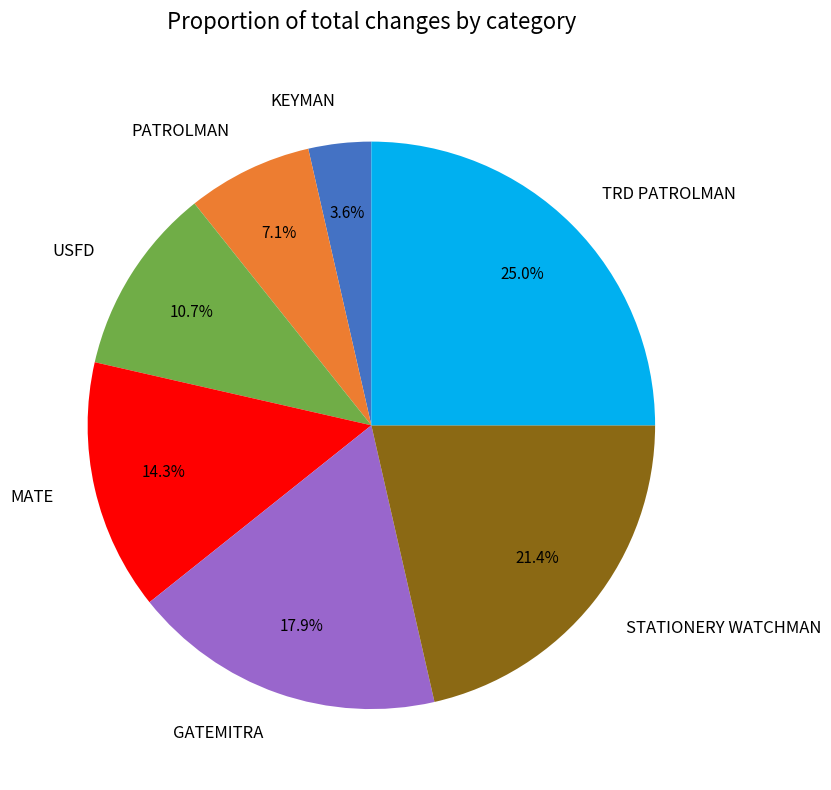

What percentage is the TRD PATROLMAN slice, to the nearest percent?

25%